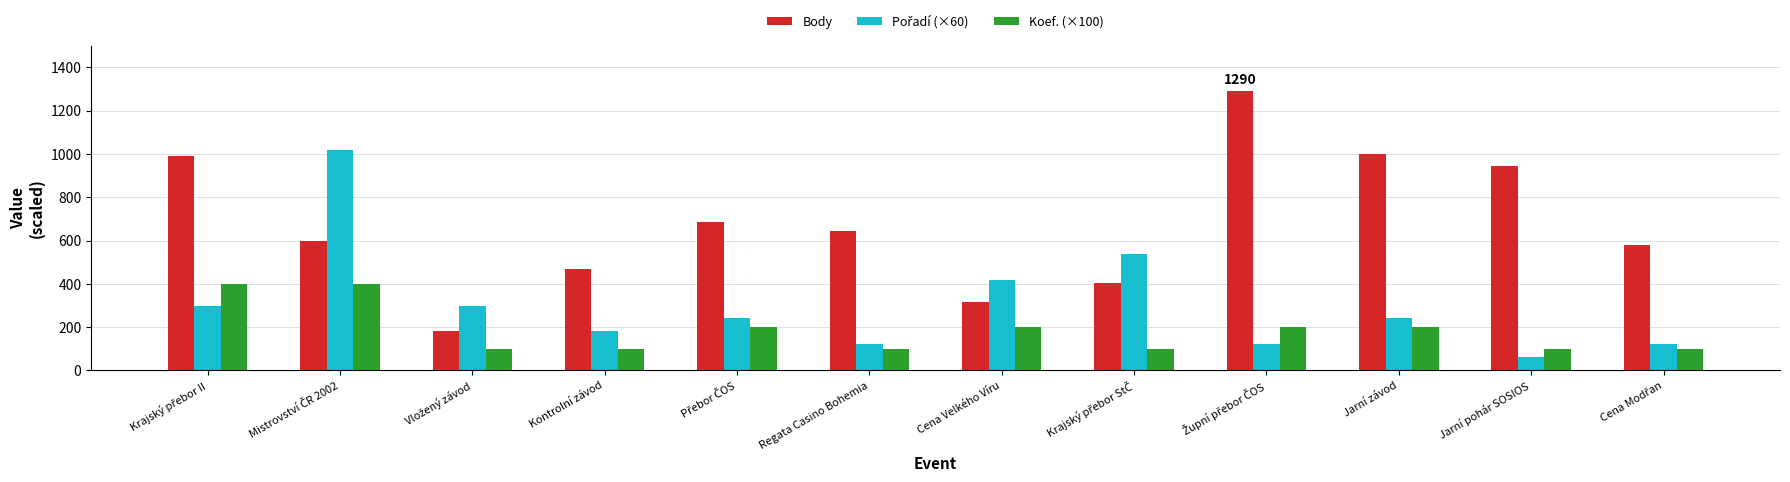

What is the label of the 7th bar from the right?

Regata Casino Bohemia